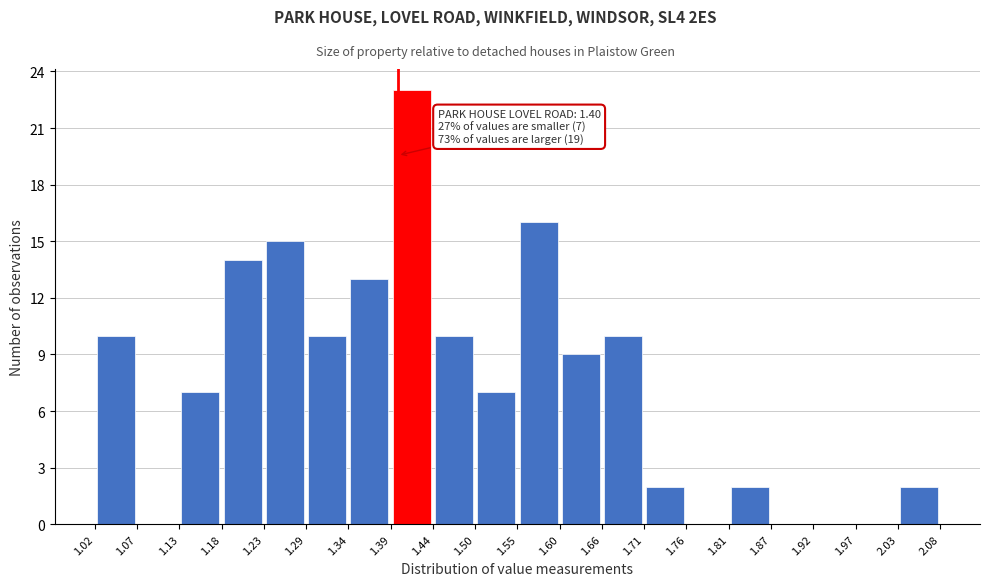

Over which range of the x-axis is the bar tallest?

1.39 to 1.44